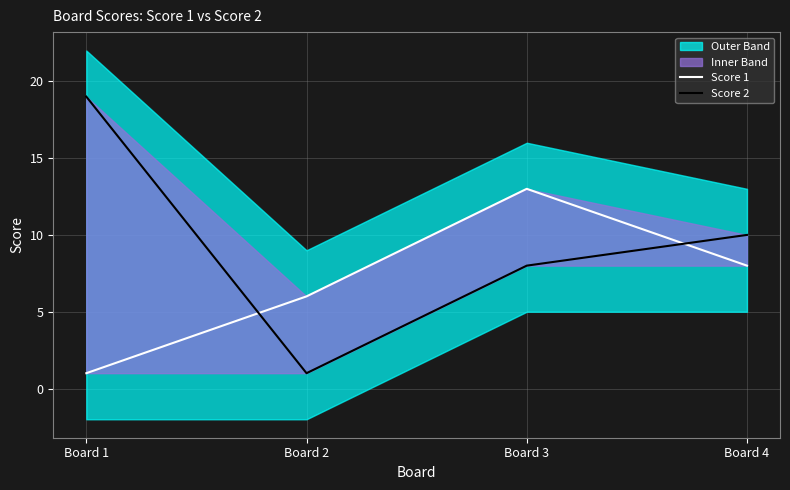

How many values in the Score 1 series are below 8?

2